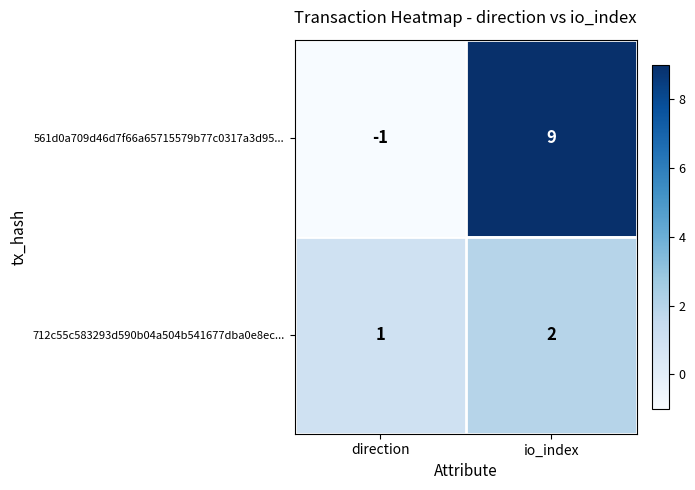

How many data points in 712c55c583293d590b04a504b541677dba0e8ec... are less than 2?

1